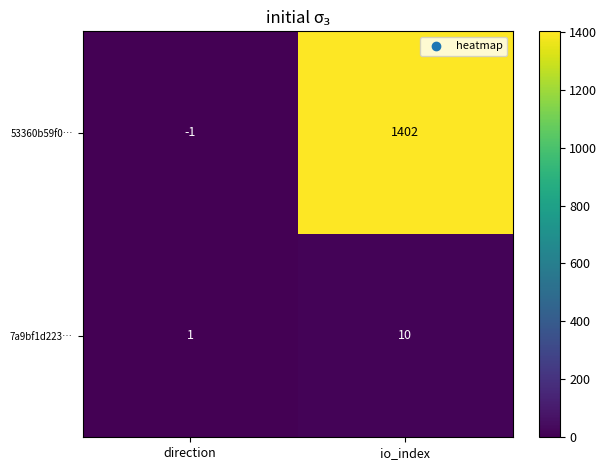

What is the greatest value displayed?

1402